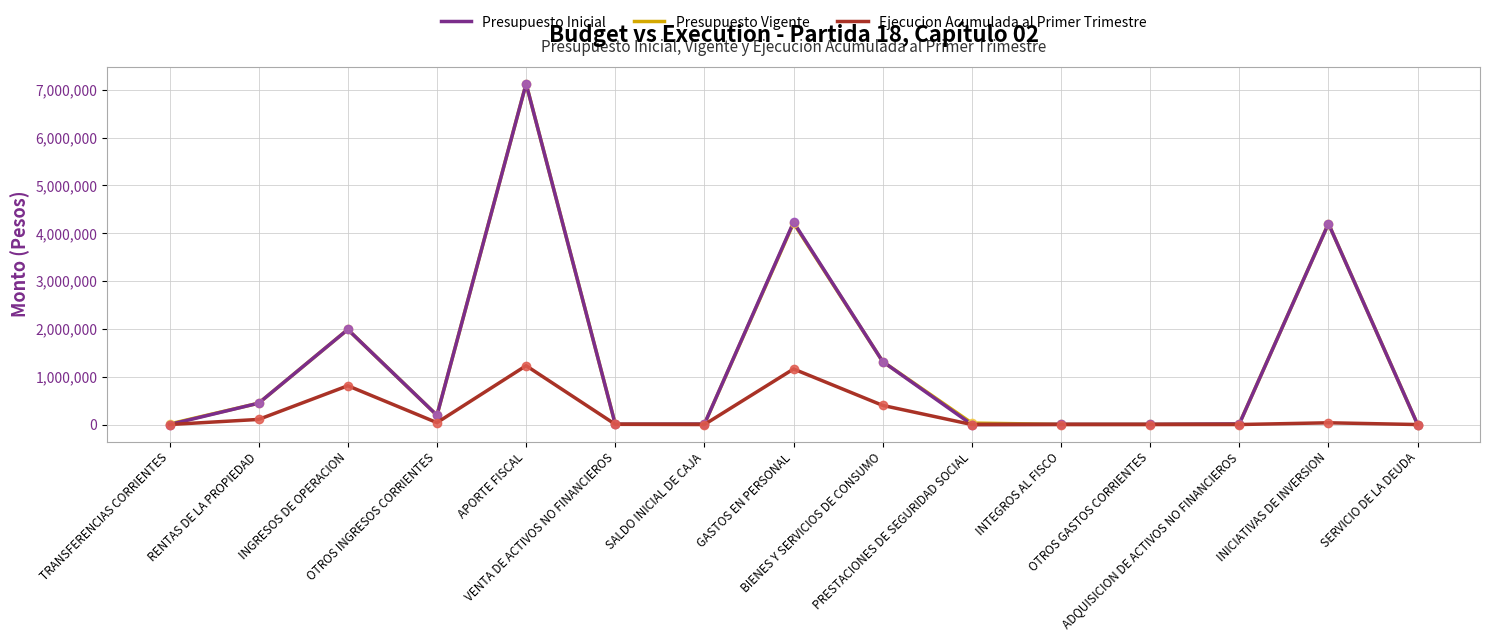

What are all the series names shown in the legend?

Presupuesto Inicial, Presupuesto Vigente, Ejecucion Acumulada al Primer Trimestre